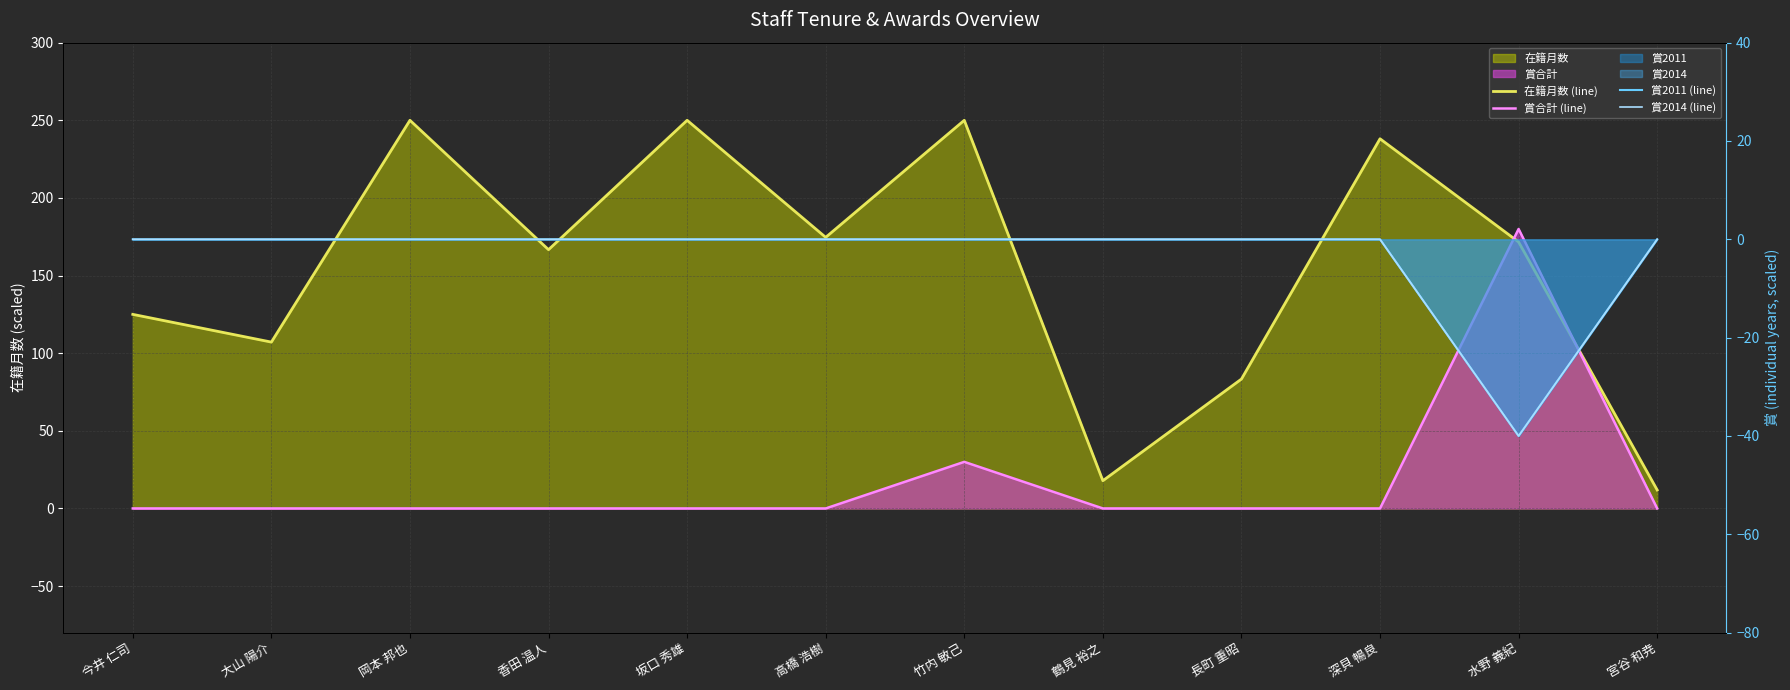

Between 今井 仁司 and 大山 陽介, which is larger?

今井 仁司